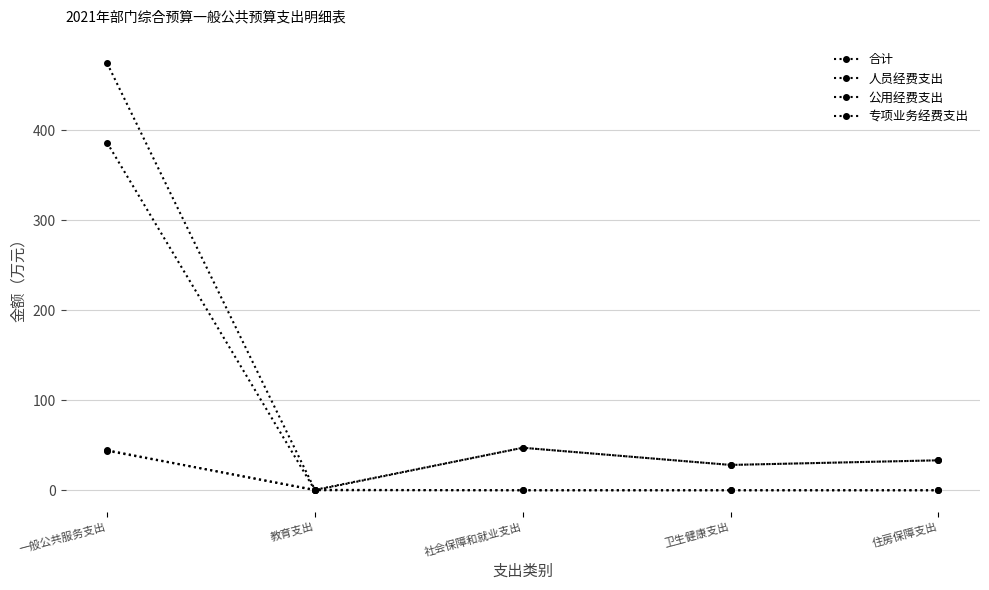

Which series has the largest total across all categories?

合计